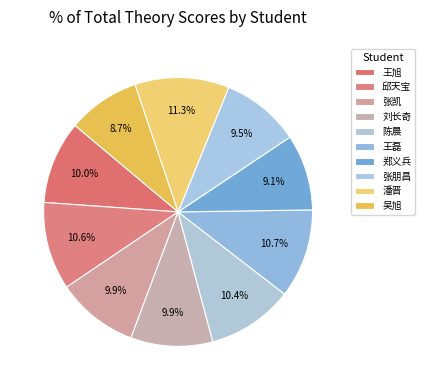

How many slices are in this pie chart?

10